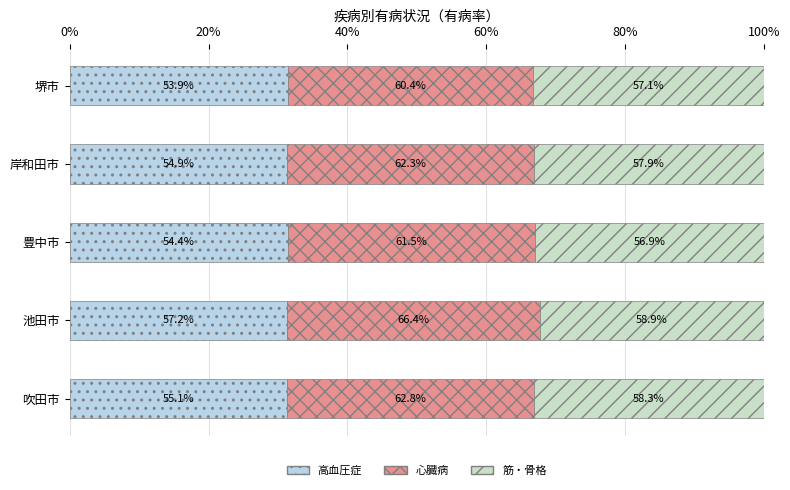

List the series in order of their overall mean, lowest first.

高血圧症, 筋・骨格, 心臓病